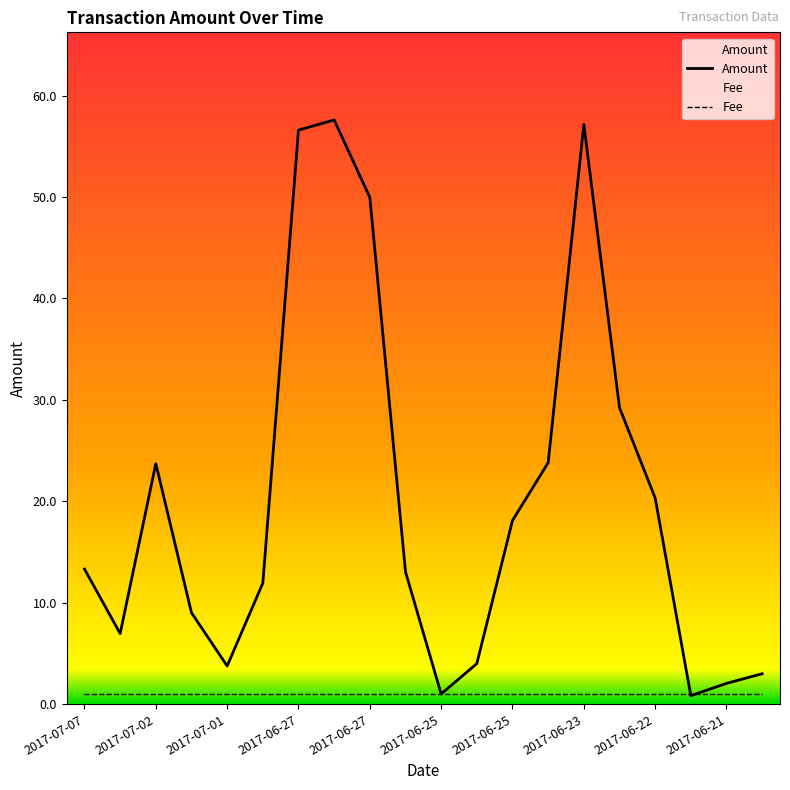

How many data points in Amount are less than 13?

9